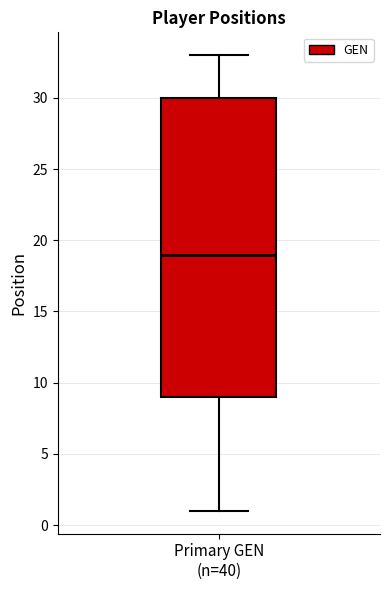

Read this box plot against the y-axis: the position of the median line, the range covered by the box, and the ends of both whiskers. The values are not printed on the chart, so give them approximately, as read against the axis.

median 19, box 9 to 30, whiskers 1 to 33